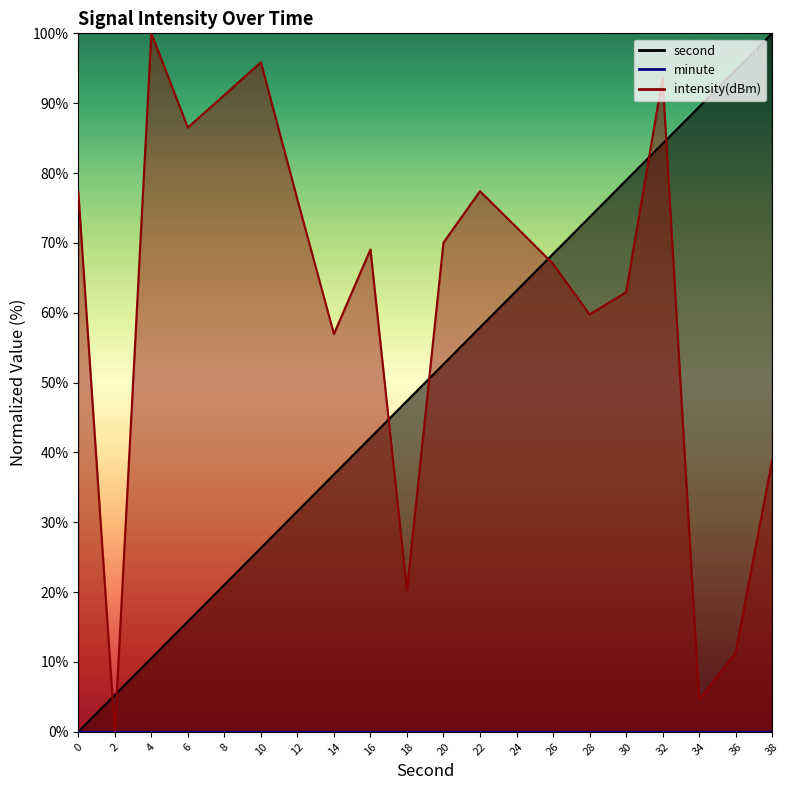

What is the value of the intensity point at the 6th from the left?

95.9